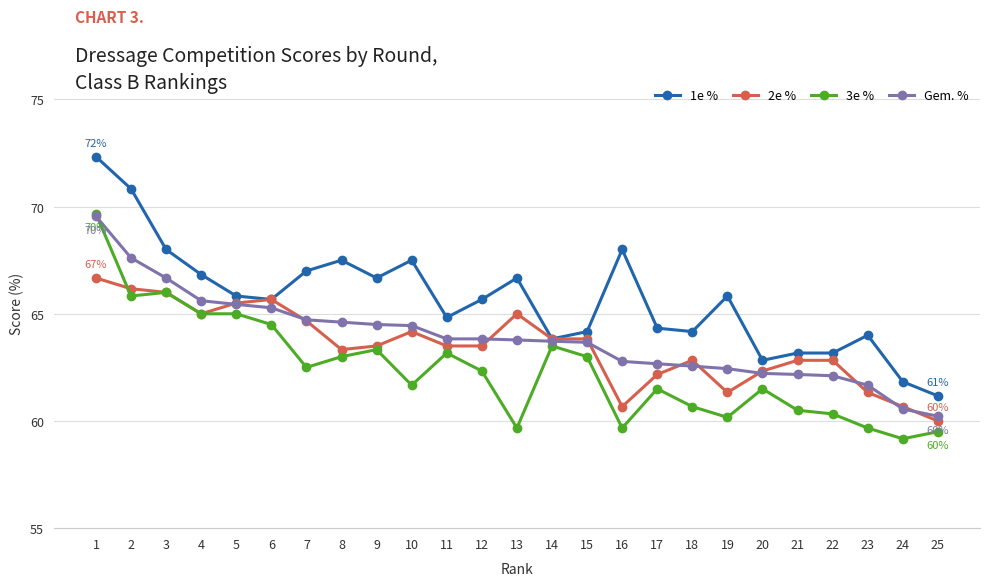

Which series has the largest total across all categories?

1e %